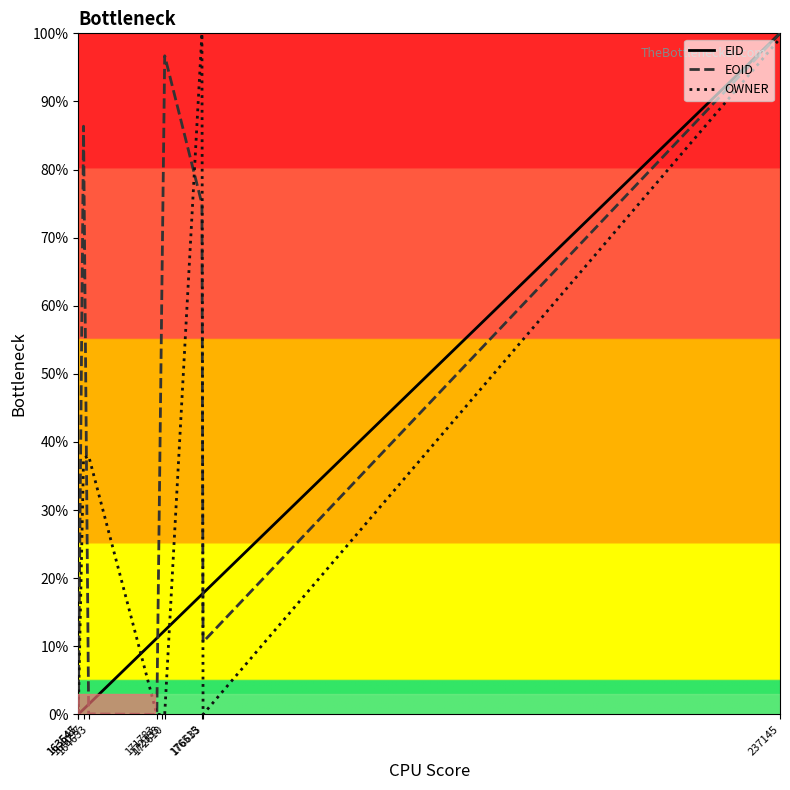

At how many categories does at least one series exceed 37?

6